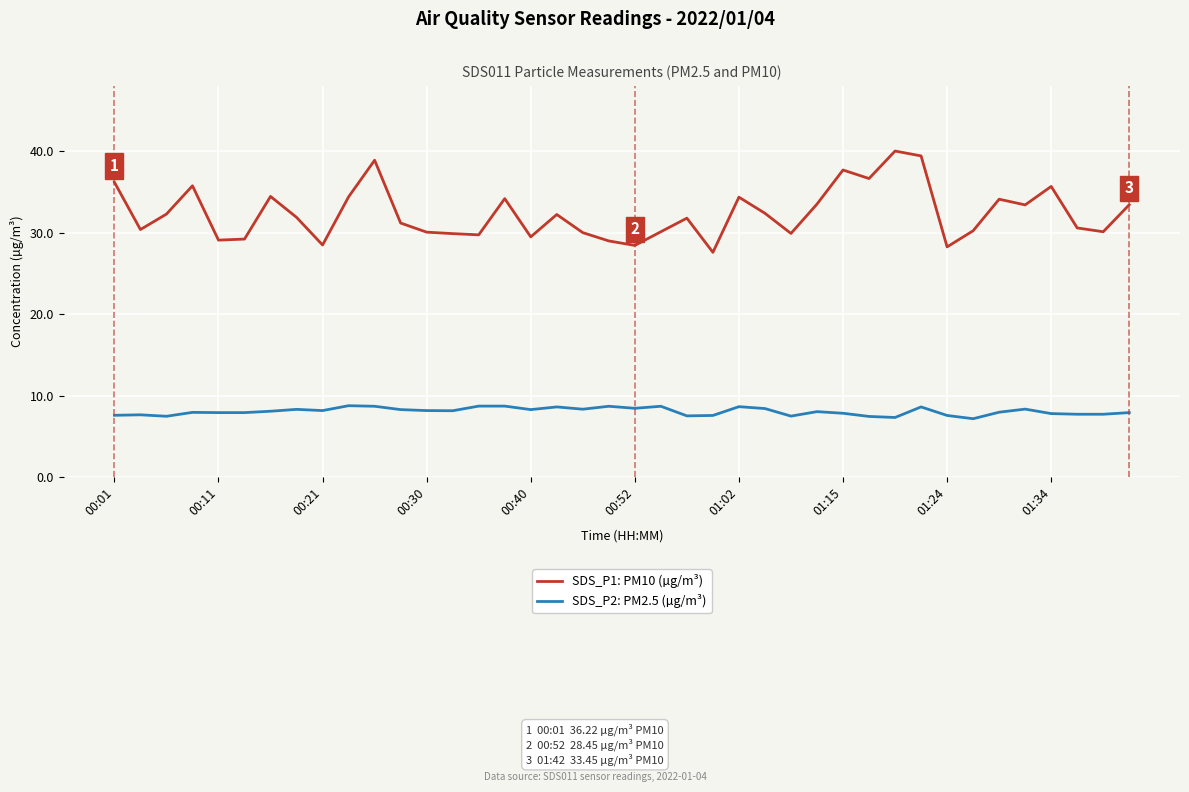

Which series has the largest range (max minus min)?

SDS_P1: PM10 (µg/m³)